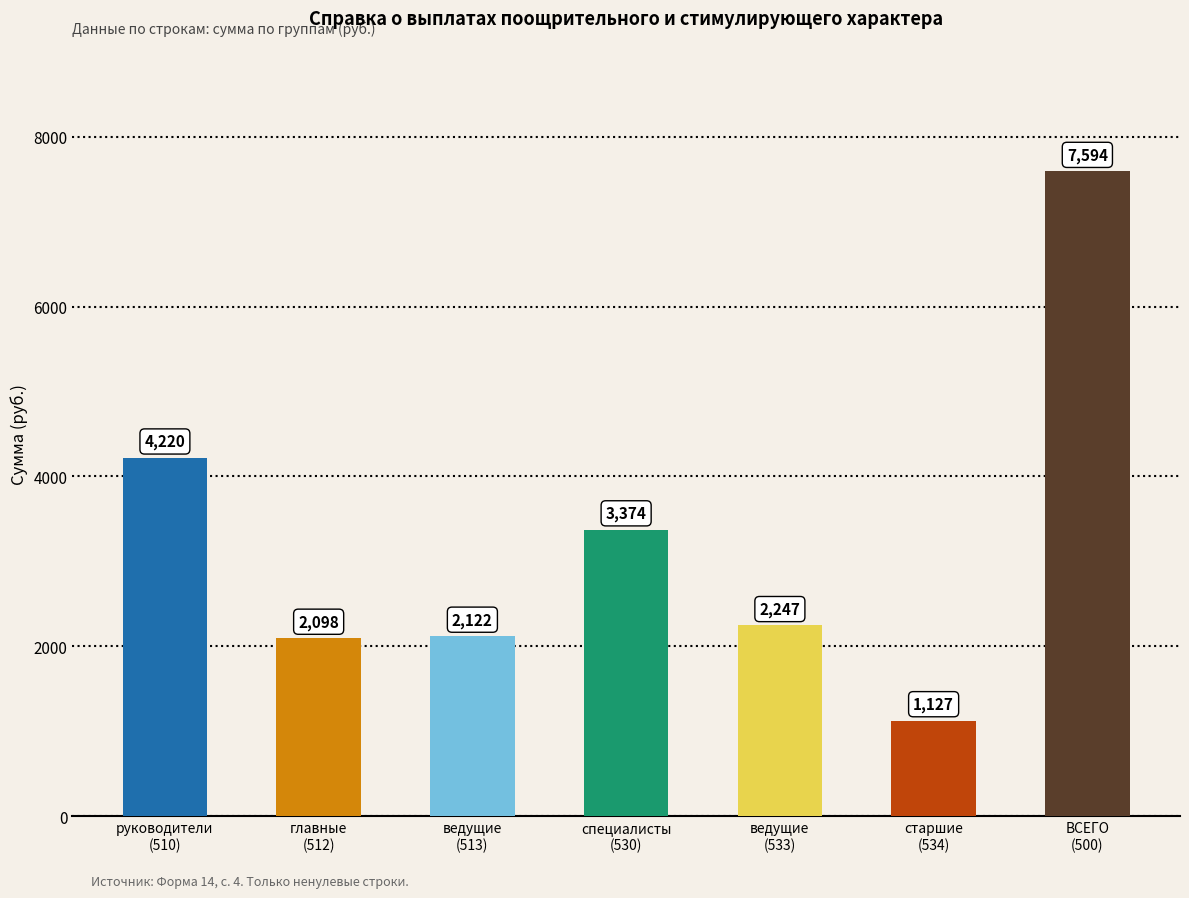

Rank the categories by value from highest to lowest.

ВСЕГО
(500), руководители
(510), специалисты
(530), ведущие
(533), ведущие
(513), главные
(512), старшие
(534)